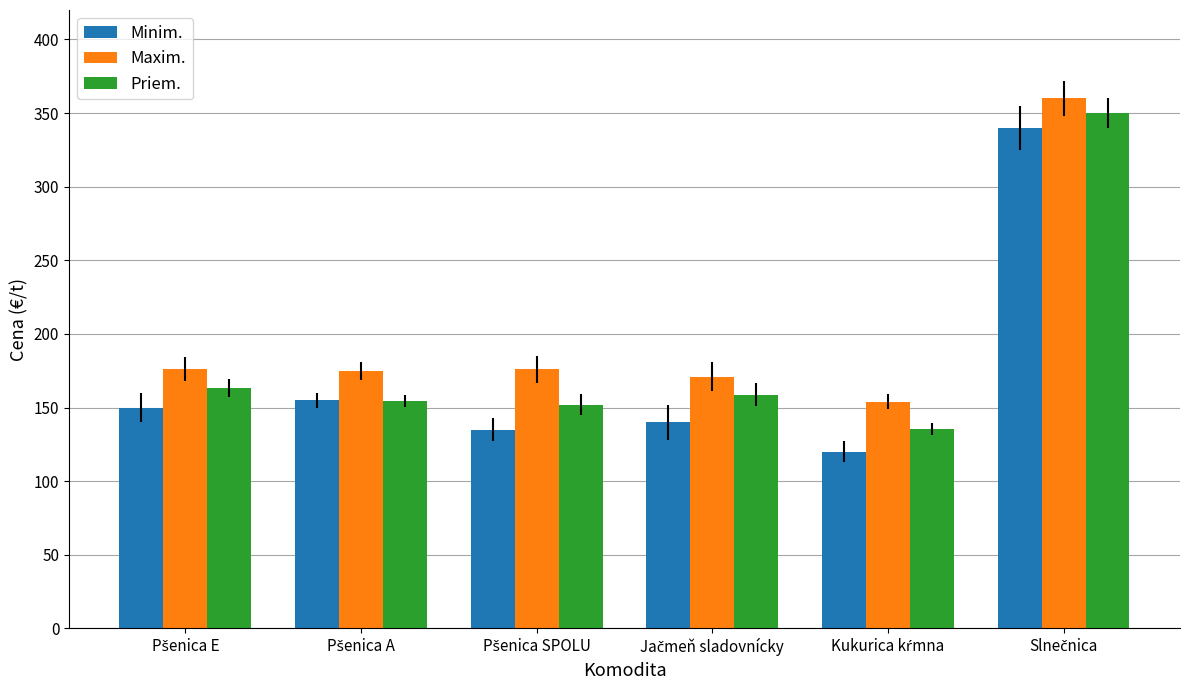

What is the minimum value shown in the chart?

120.0